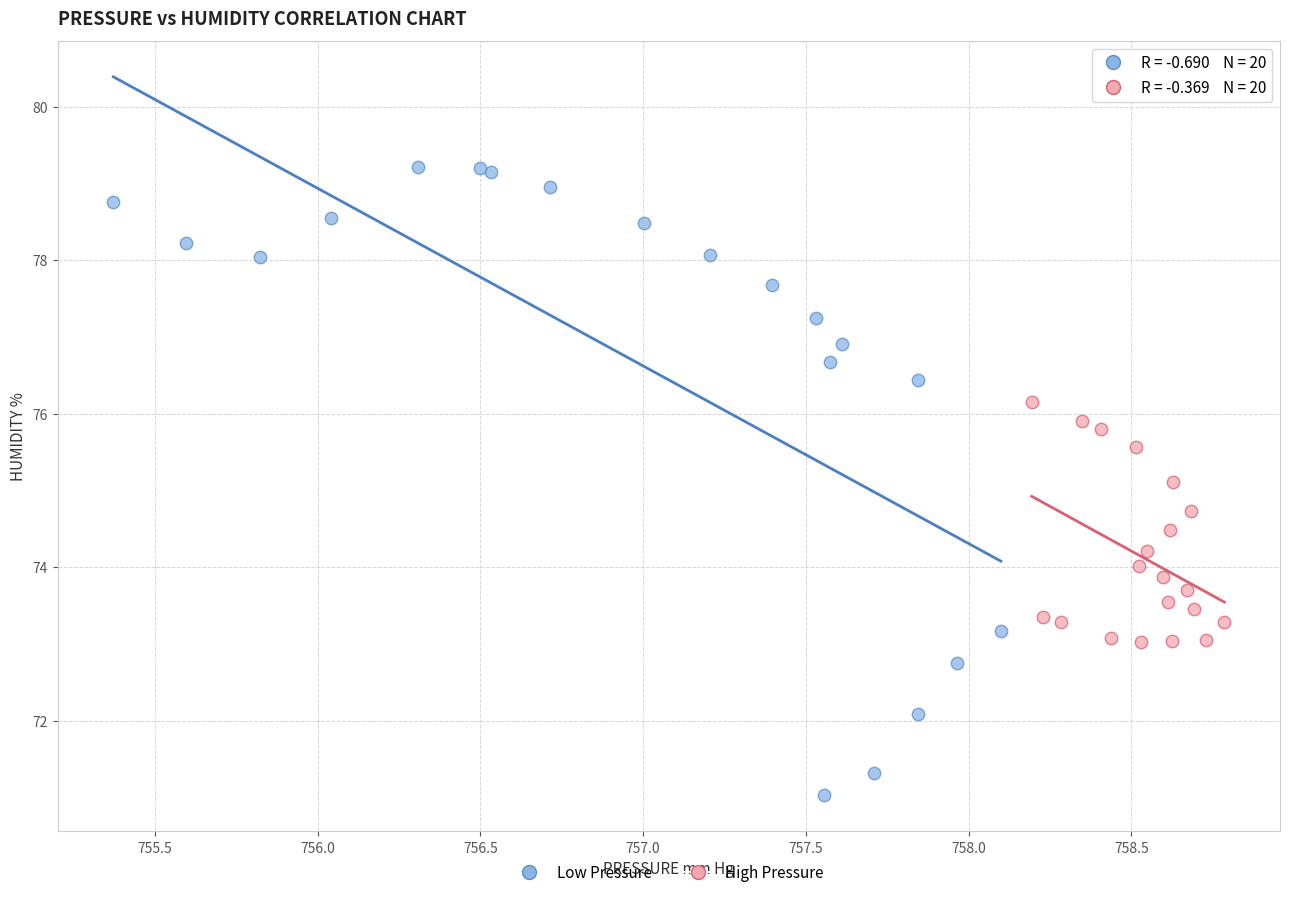

Which series has the widest spread of Y values?

Low Pressure